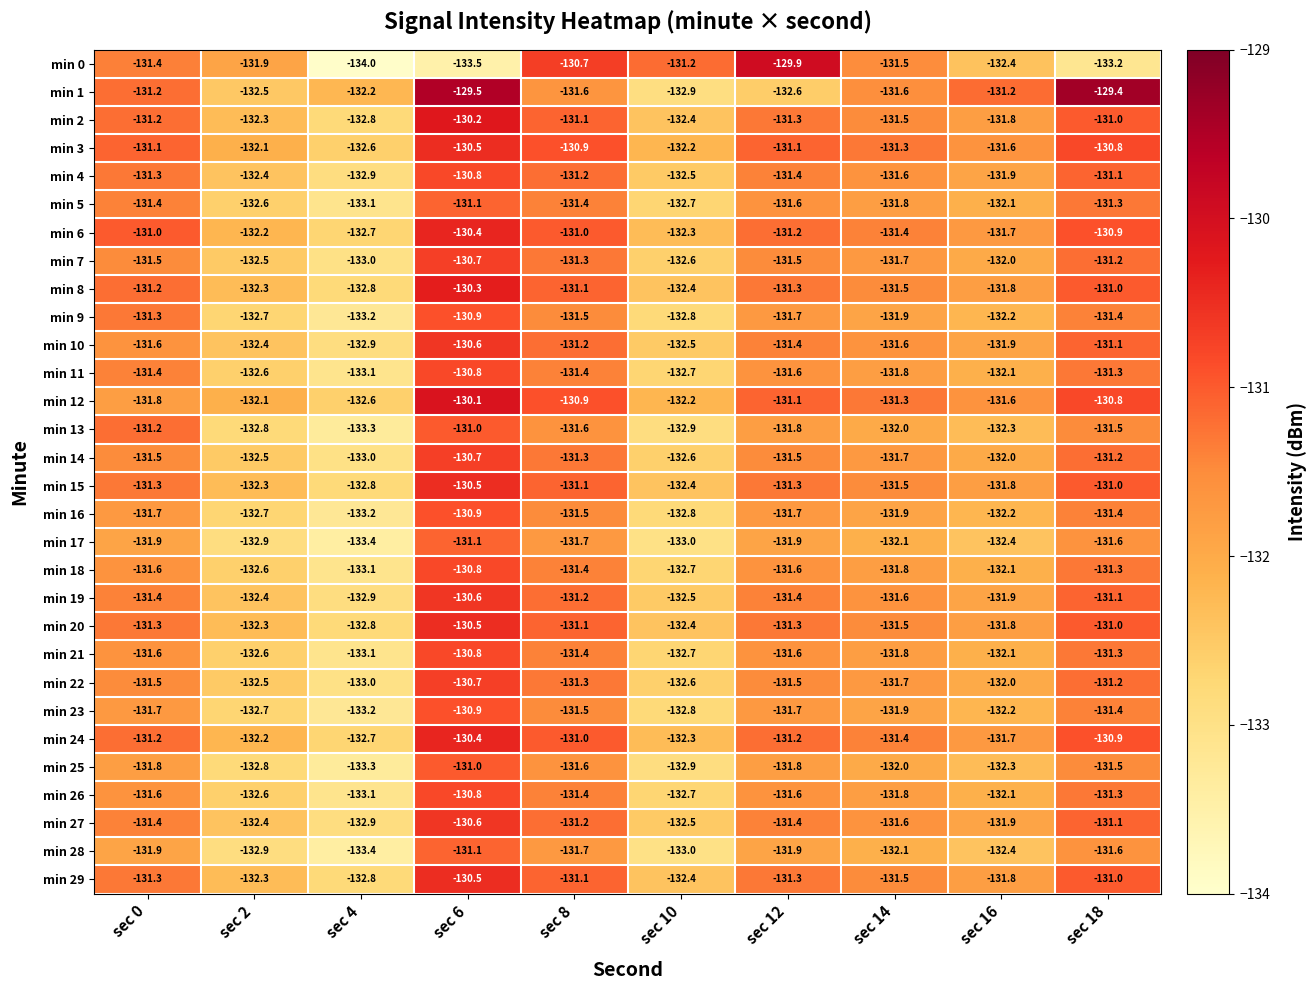

What is the spread (max minus min) of values at sec 8?

1.0